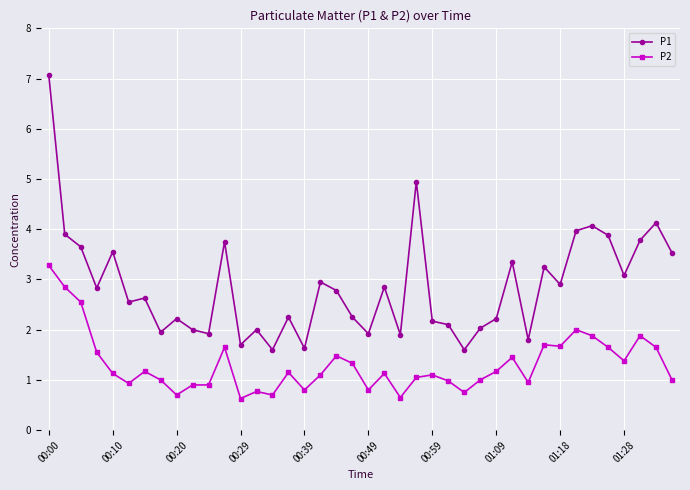

Does the chart display data point markers on the line(s)?

Yes